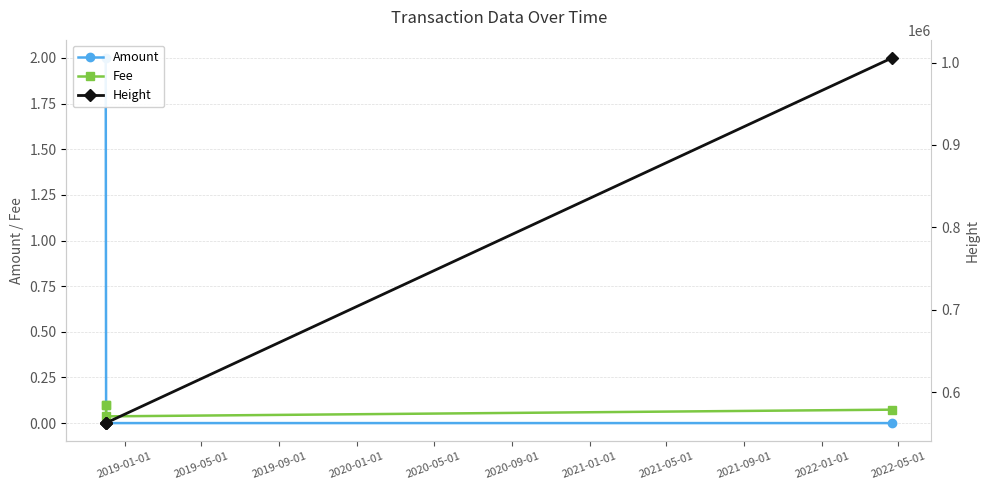

What is the approximate value of Height at 2019-01-01?

562374.0